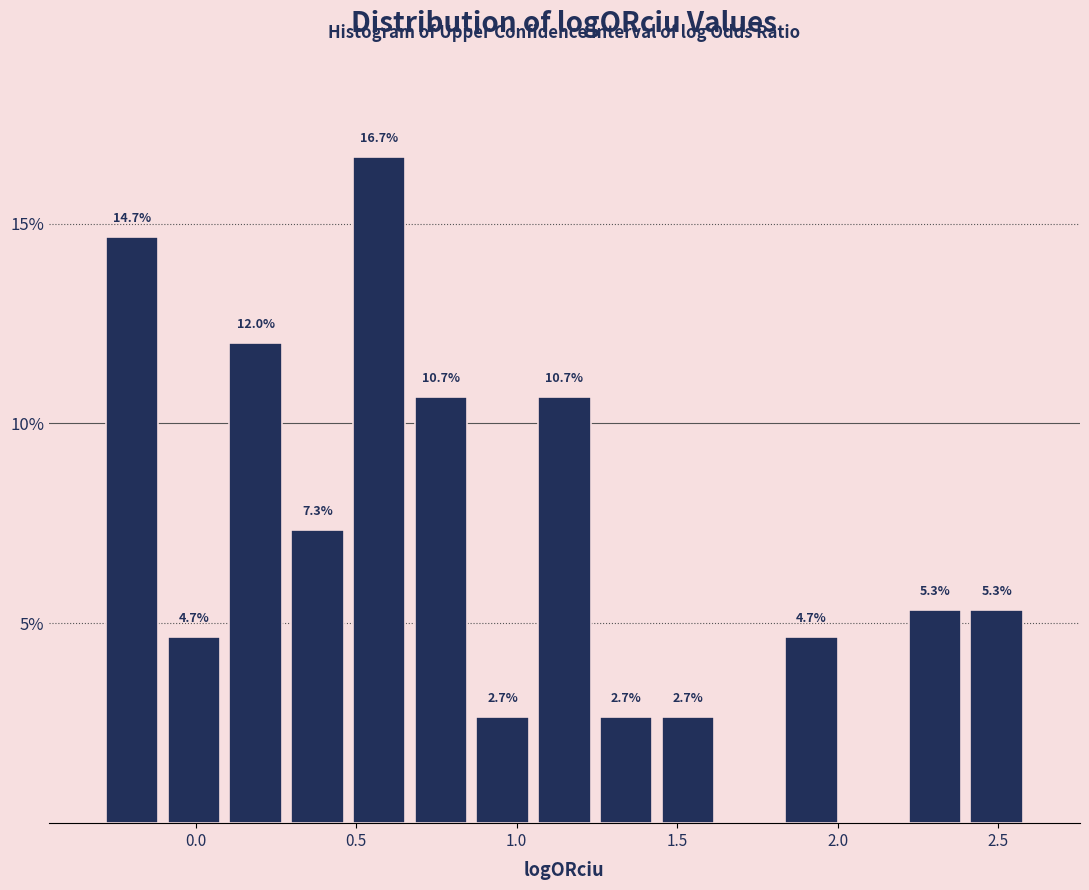

Around what value on the x-axis is the tallest bar? Give the approximate position of its centre, as read against the axis.

0.55